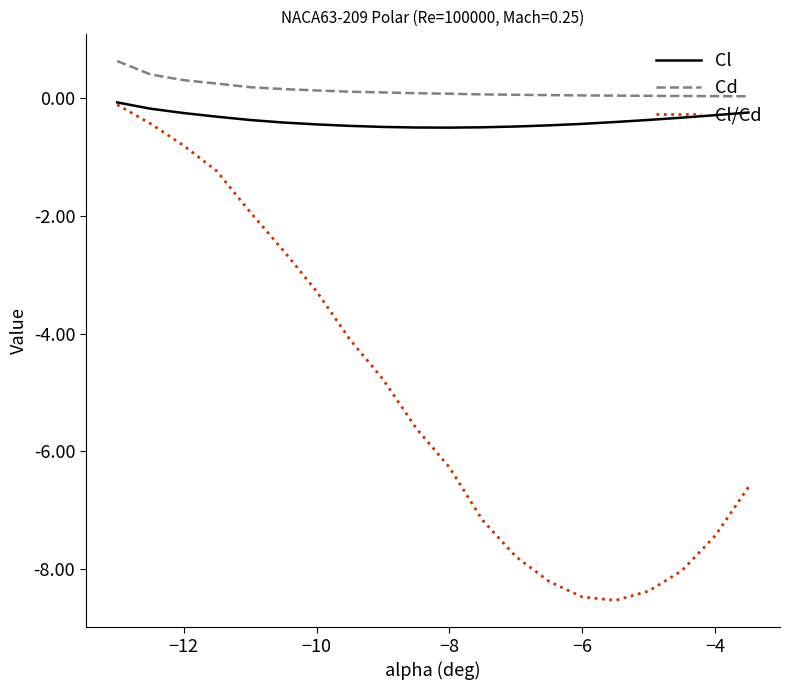

True or false: Cl and Cd cross at least once.

False